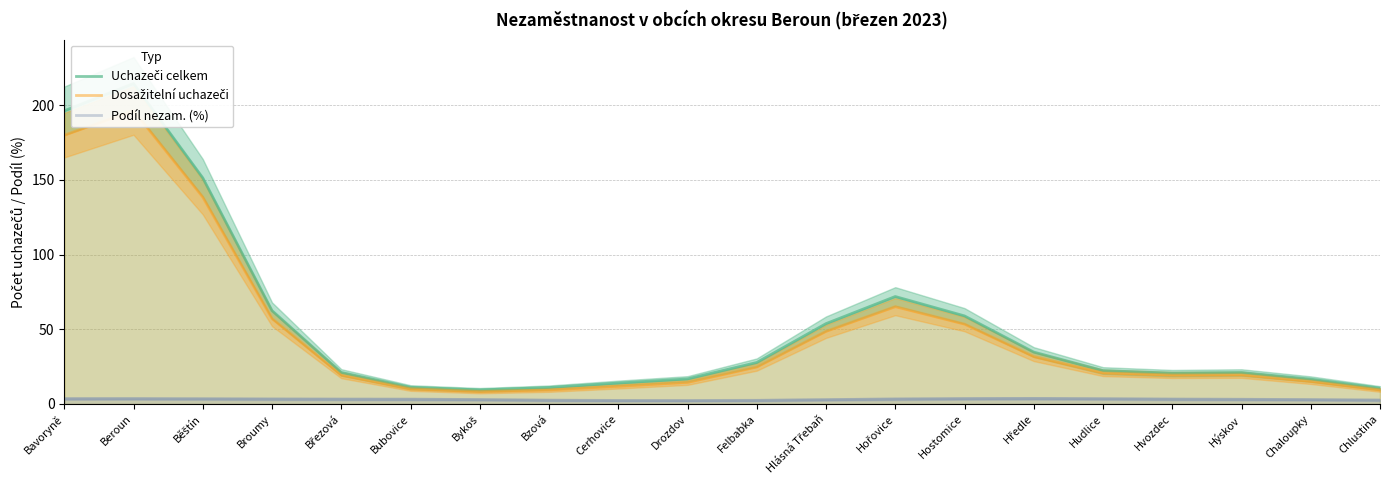

What is the label of the 13th point from the right?

Bzová